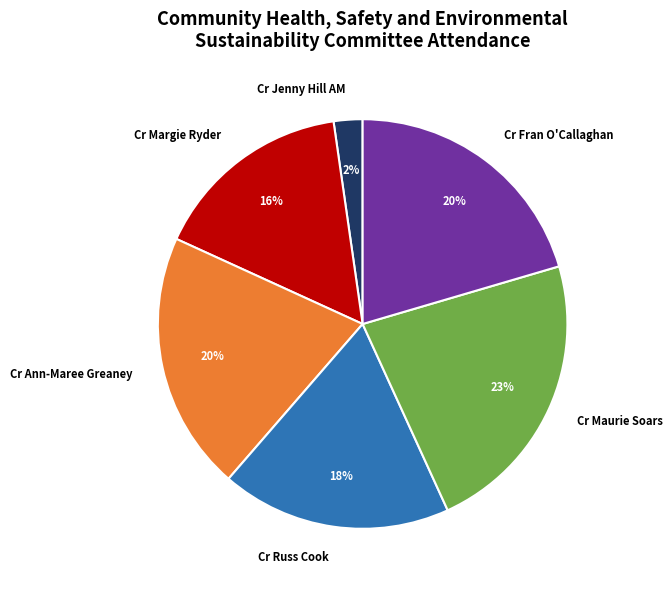

Which has a higher value, Cr Margie Ryder or Cr Jenny Hill AM?

Cr Margie Ryder